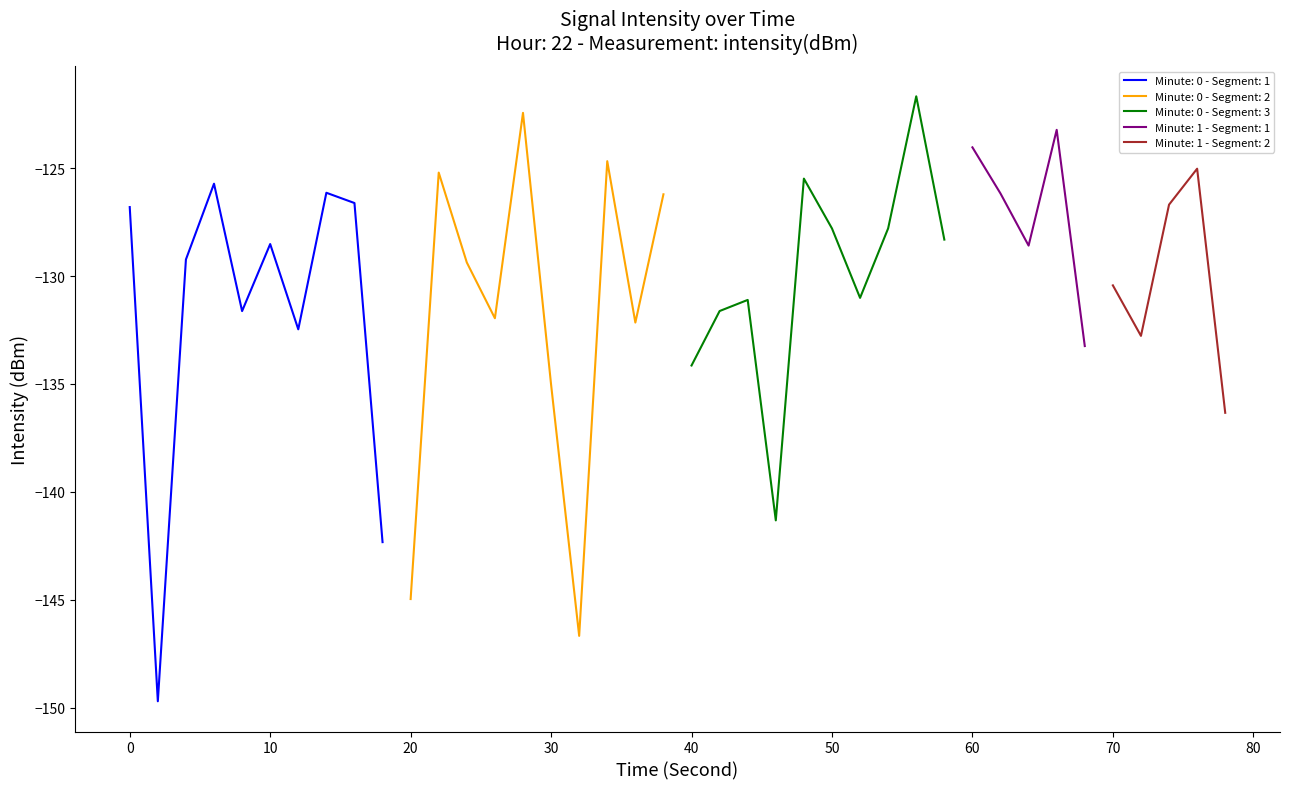

What is the sum of the values at 27 and 28?

-249.5